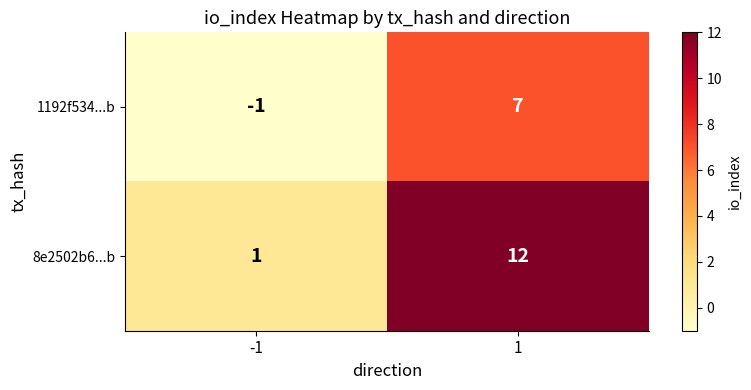

Is the value of 8e2502b6...b at 1 greater than the value of 1192f534...b at 1?

Yes